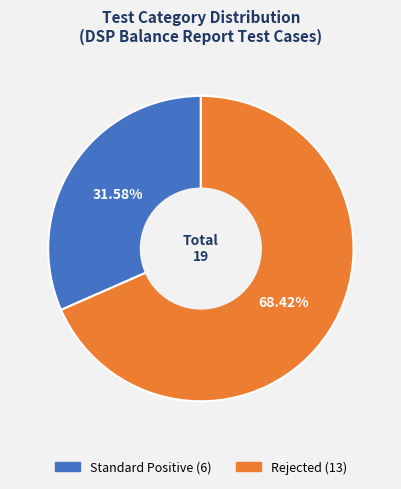

Is Standard Positive the majority of the pie?

No